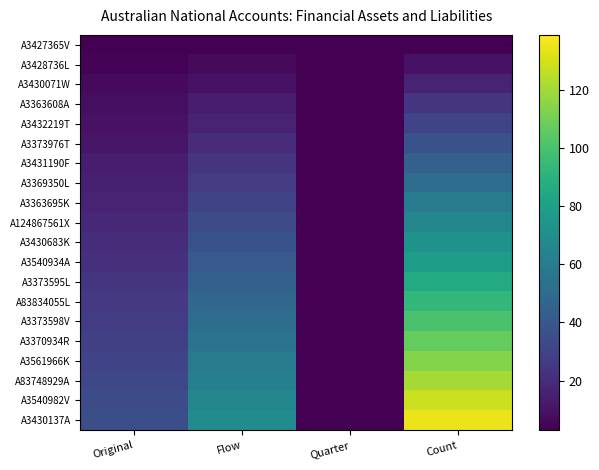

How many data points does each series have?

4